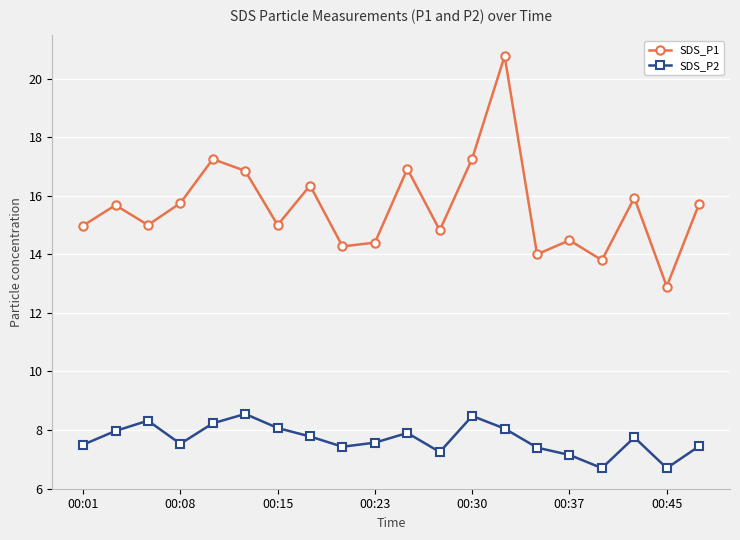

List the series in order of their overall mean, lowest first.

SDS_P2, SDS_P1